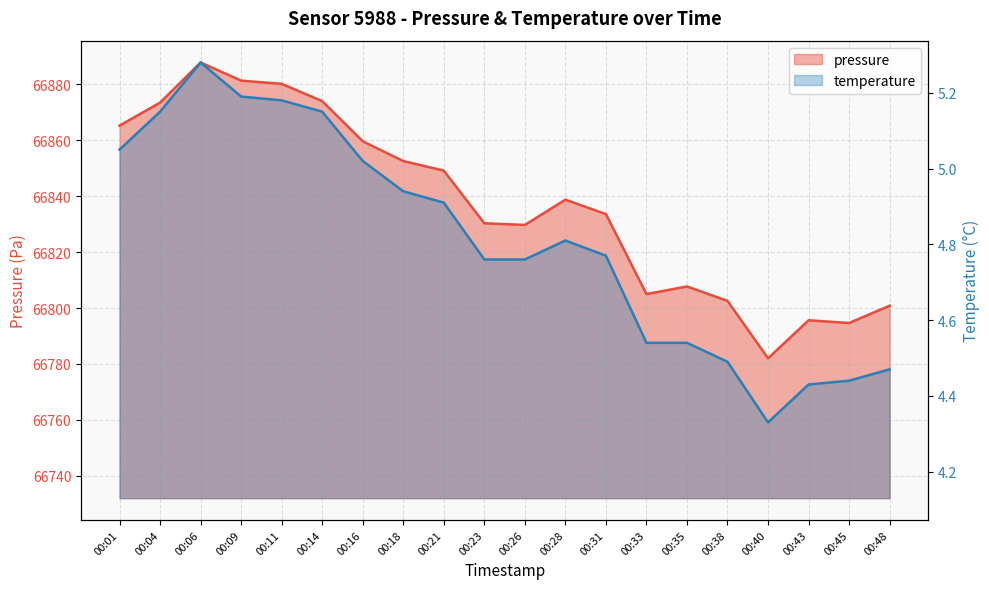

True or false: temperature and pressure cross at least once.

False